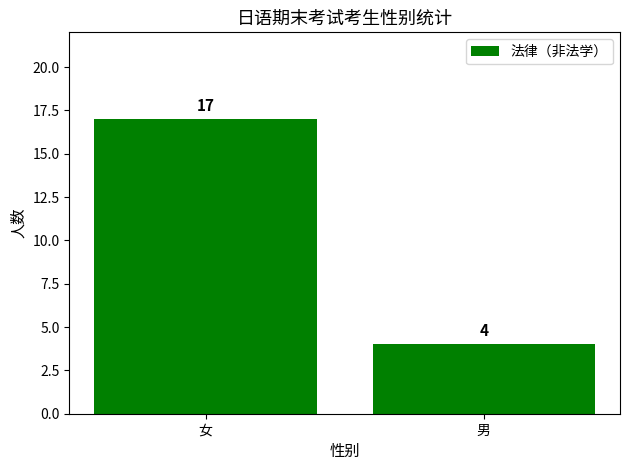

Count the values in the range 4 to 17.

2